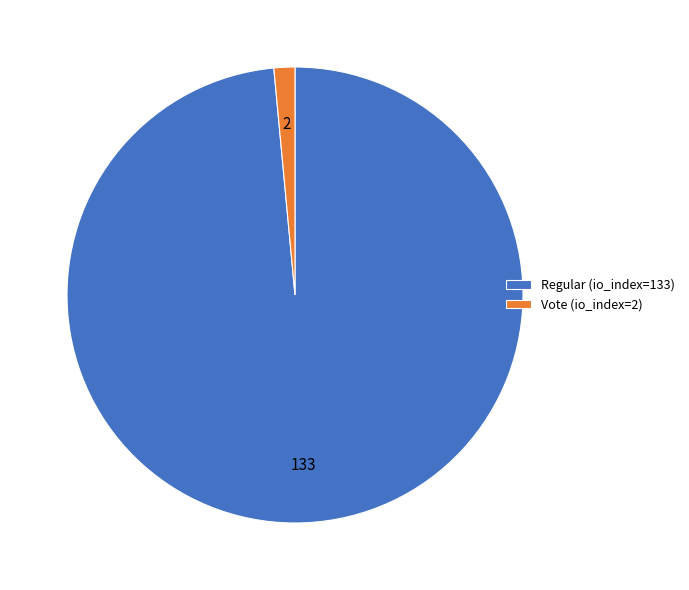

Is it true that Vote (io_index=2) is 1% of the pie?

True